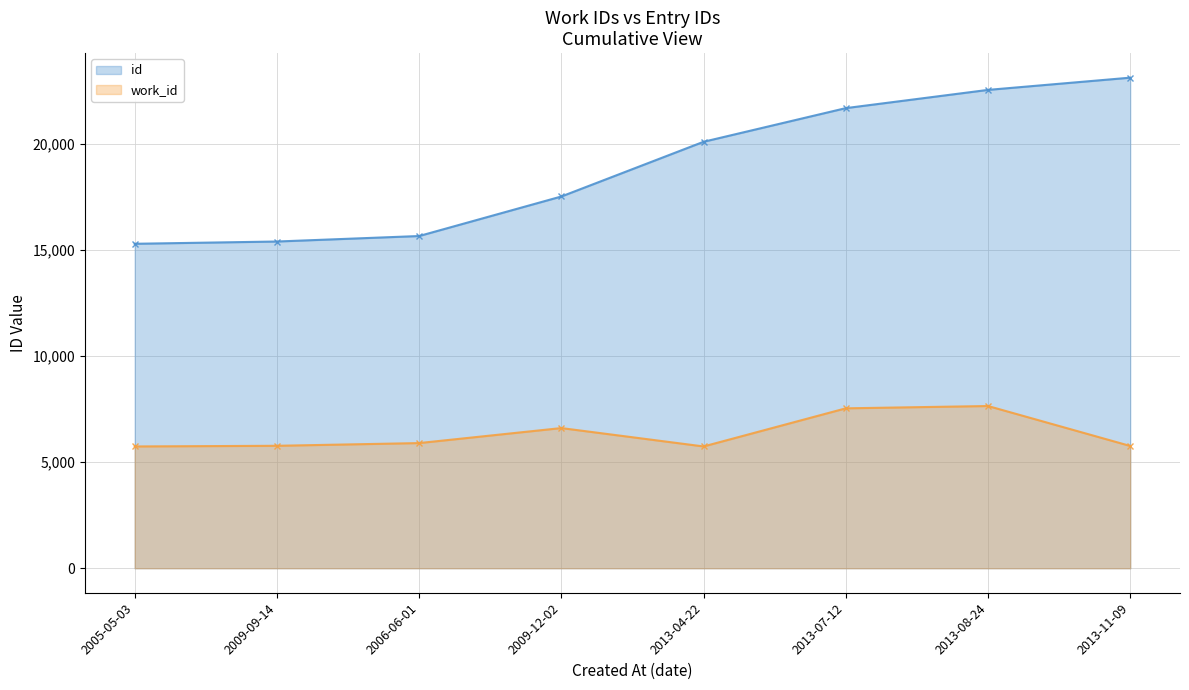

How many values in the id series are below 20116?

4